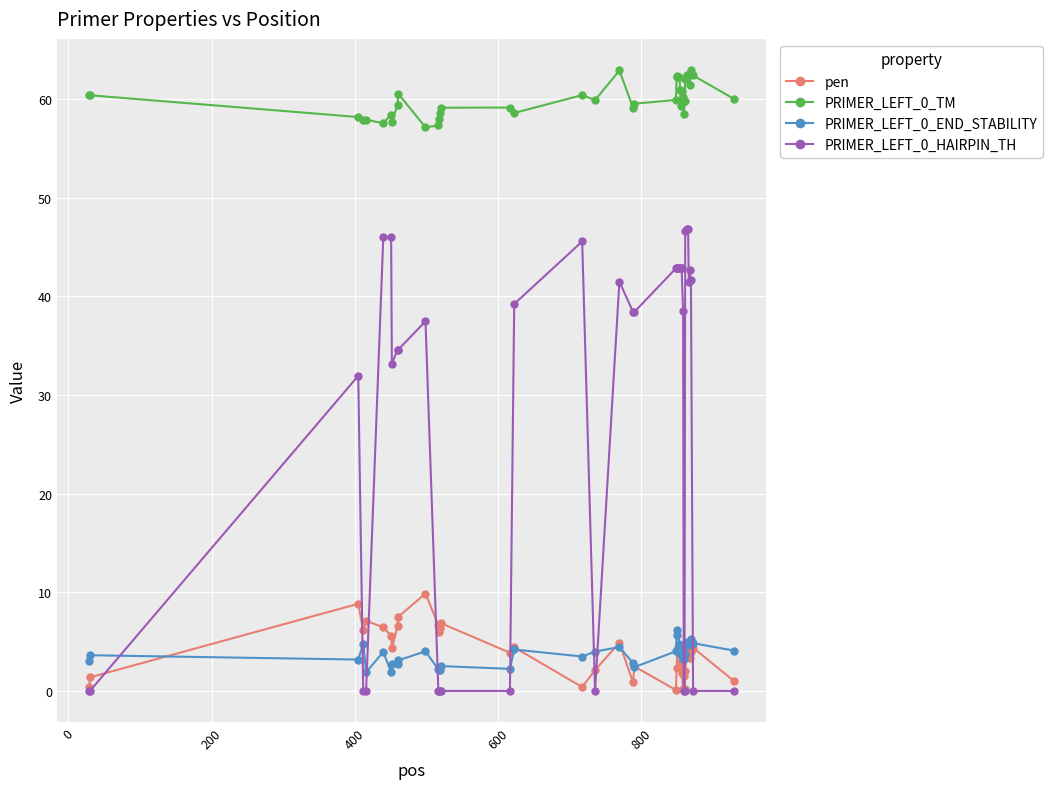

What is the sum of all PRIMER_LEFT_0_TM values?

2400.2